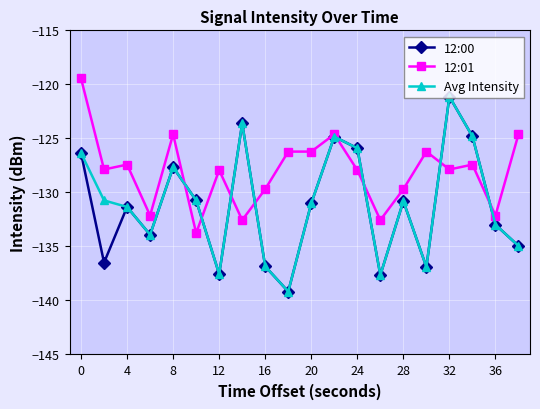

Which series has the largest total across all categories?

12:01